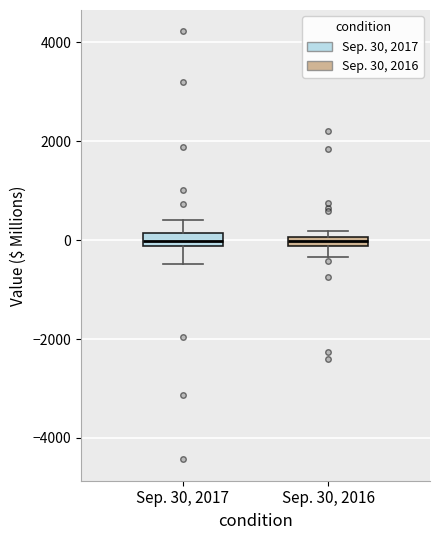

Where does the lower whisker of the box for Sep. 30, 2016 end on the y-axis? The values are not printed on the chart, so give them approximately, as read against the axis.

-400